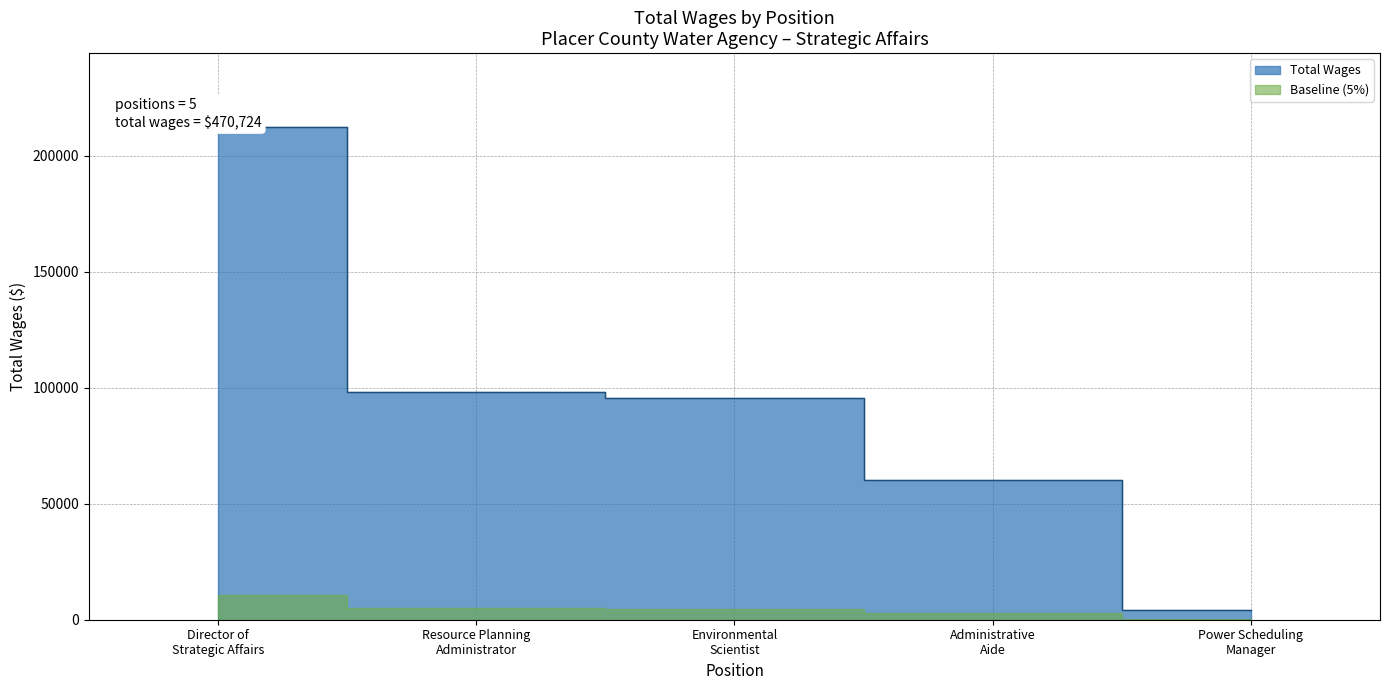

List the labels in order of value, largest first.

Director of Strategic Affairs, Resource Planning Administrator, Environmental Scientist, Administrative Aide, Power Scheduling Manager